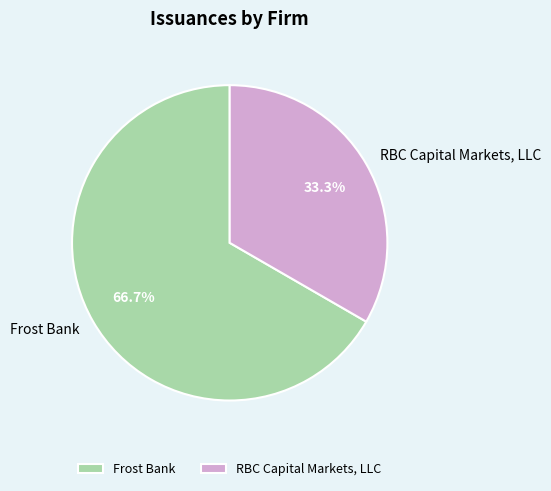

Do Frost Bank and RBC Capital Markets, LLC together represent more than half of the pie?

Yes